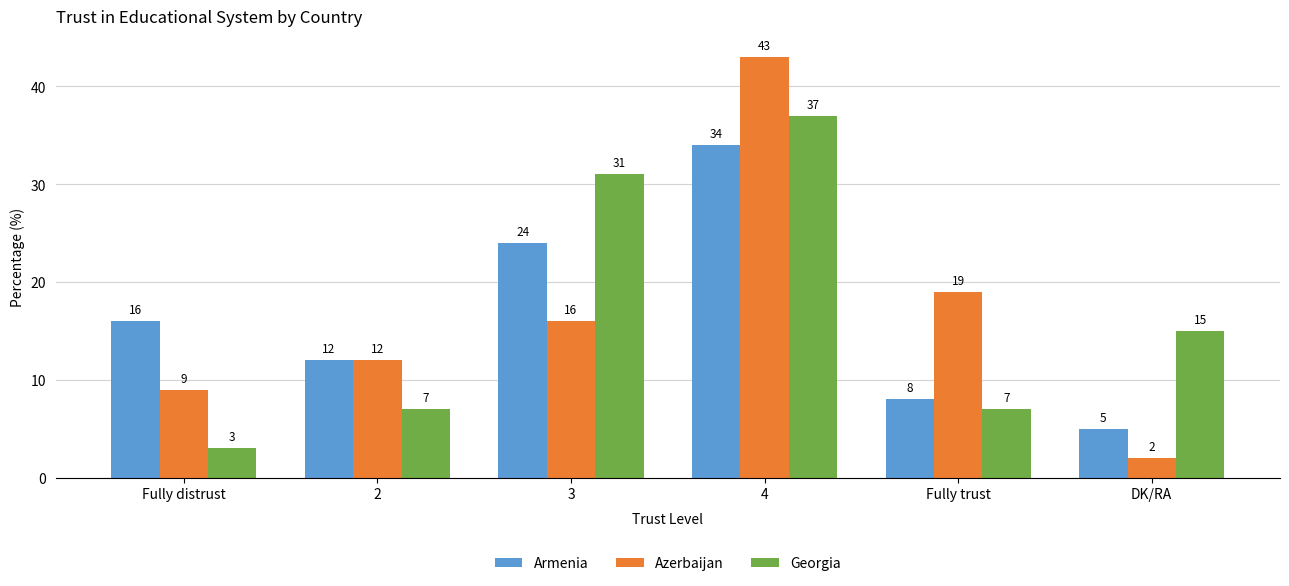

Is the value of Armenia at 4 greater than the value of Georgia at DK/RA?

Yes